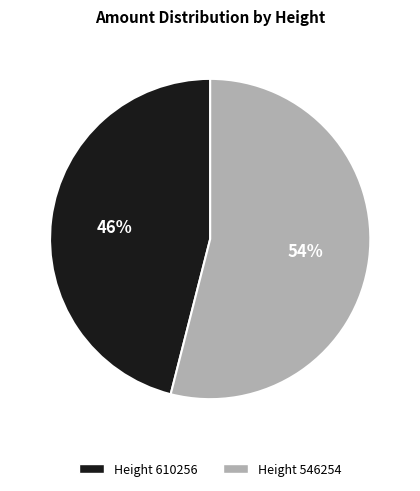

Is there any slice that represents more than half of the pie?

Yes